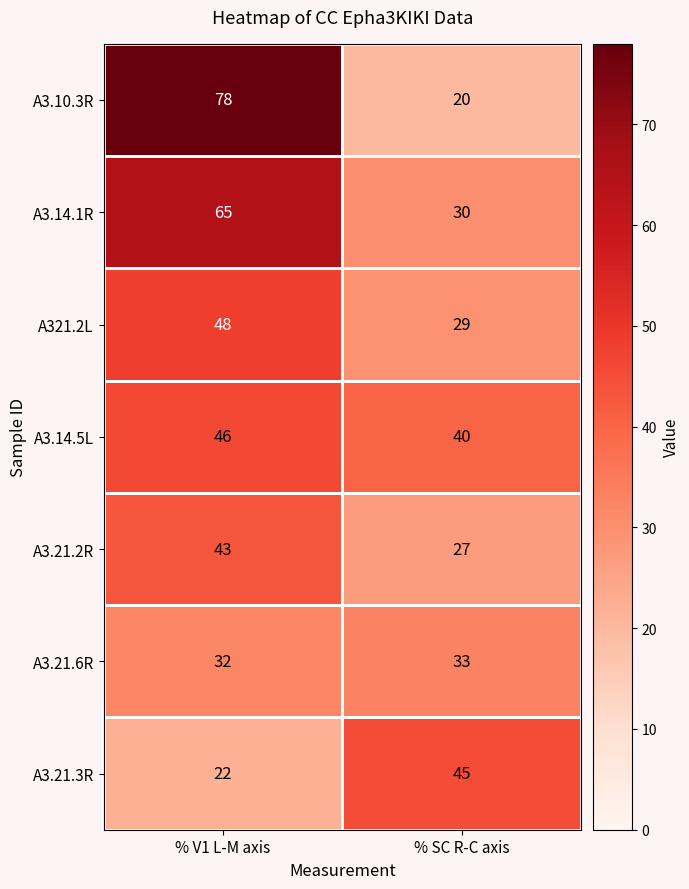

At which category does the chart reach its peak across all series?

% V1 L-M axis